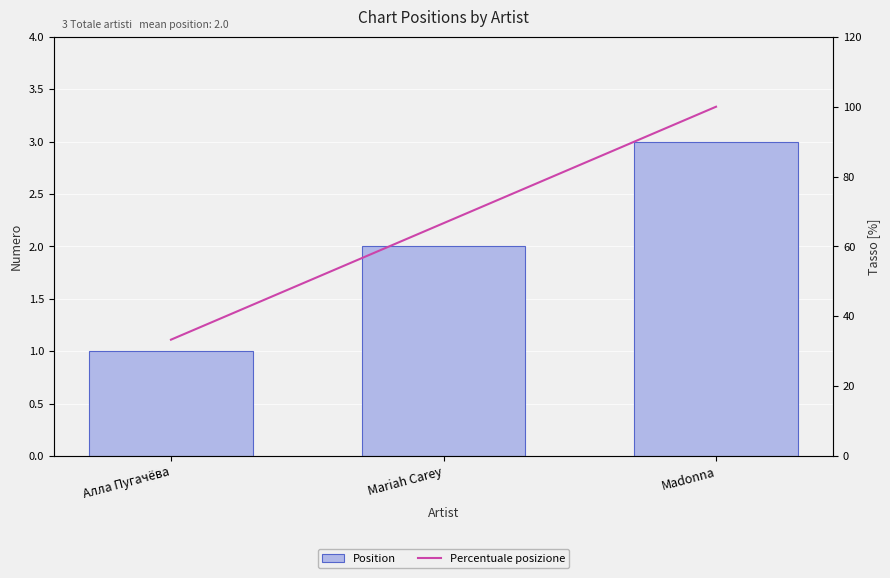

The value of Percentuale posizione at Mariah Carey is 108.0. True or false?

False